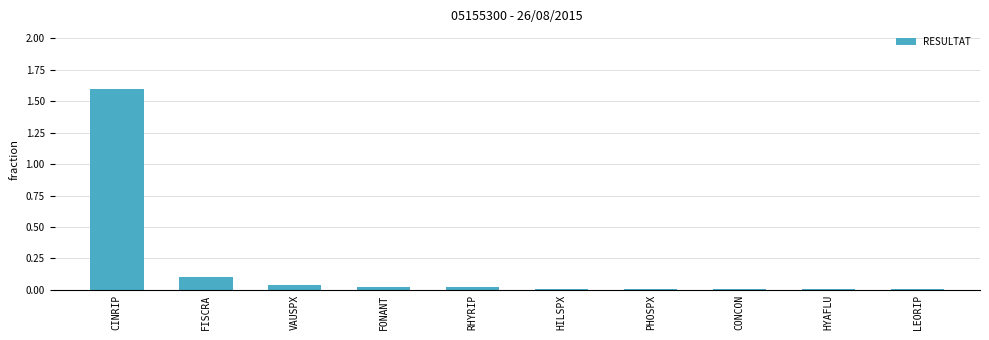

What is the maximum value shown in the chart?

1.6